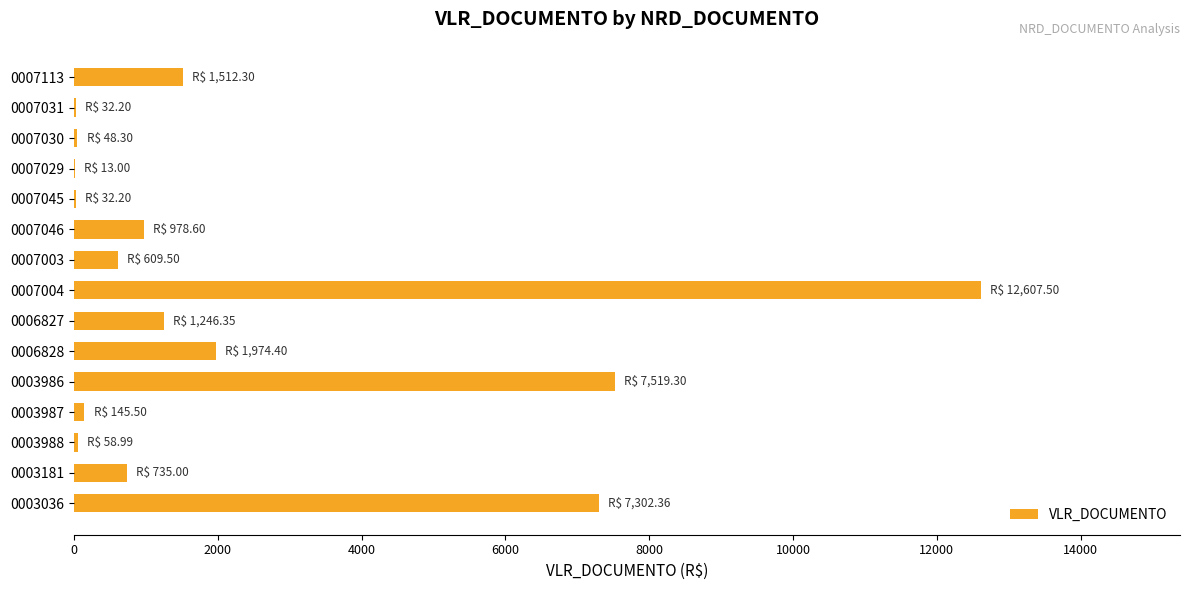

Between 0007113 and 0007004, which is larger?

0007004